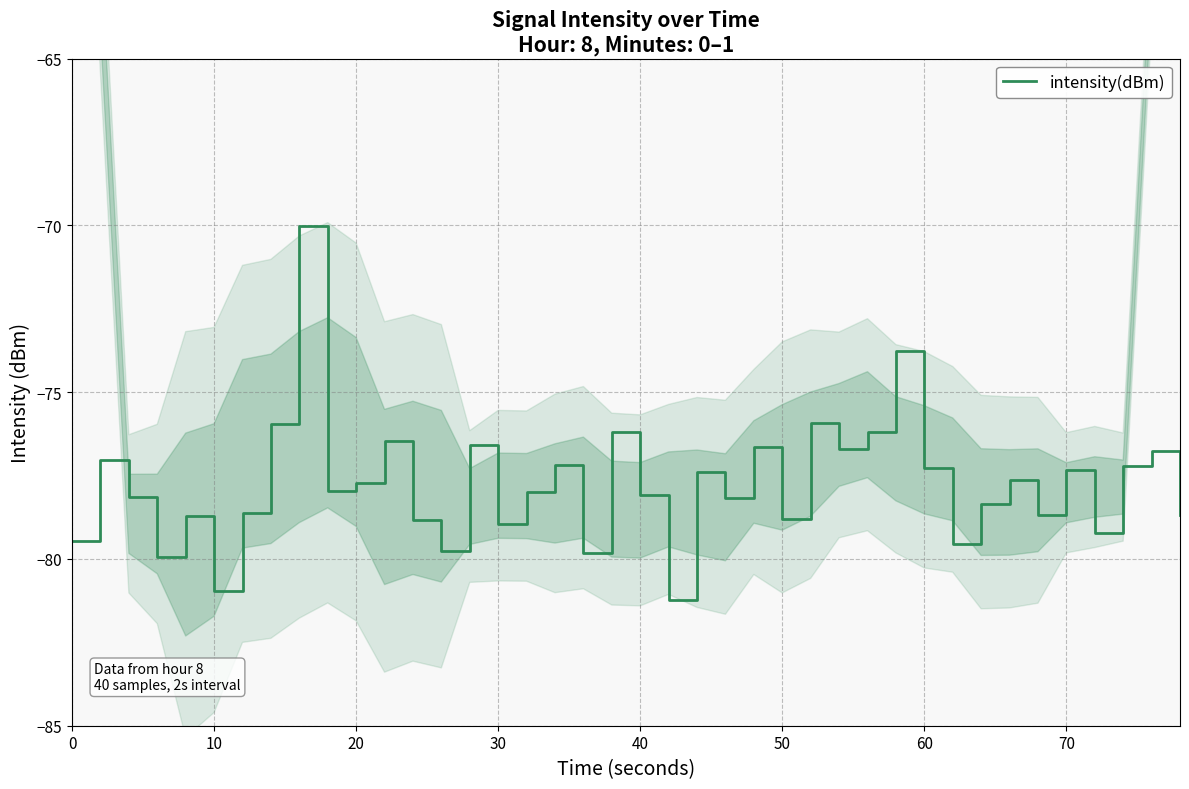

How many interior local peaks (higher than both neighbors) does the data have?

14